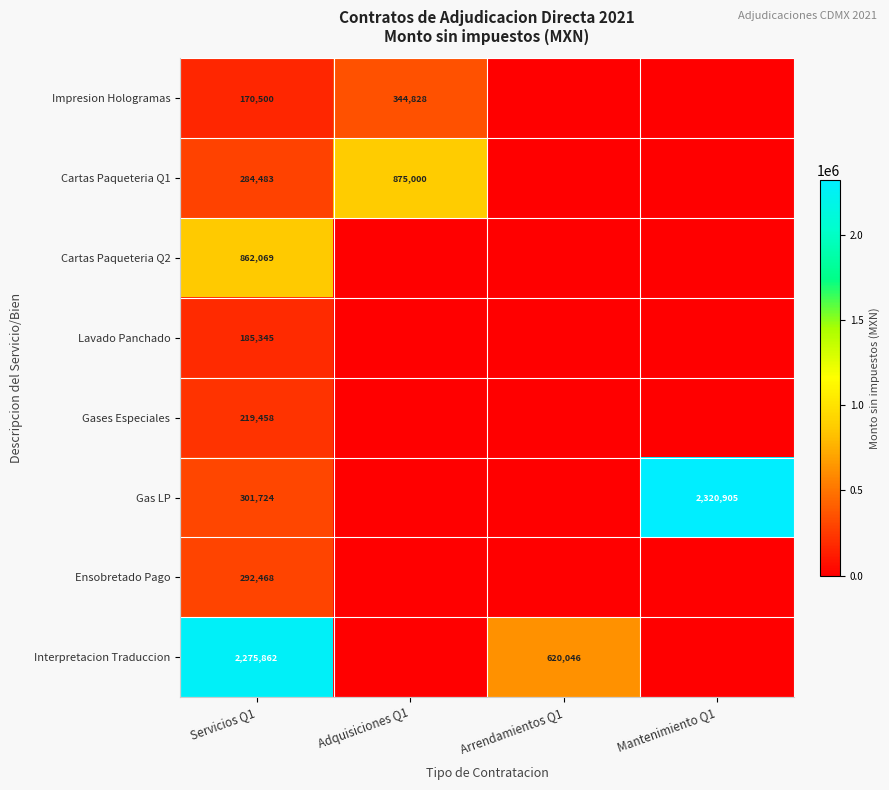

What is the difference between the highest and lowest values at Adquisiciones Q1?

875000.0